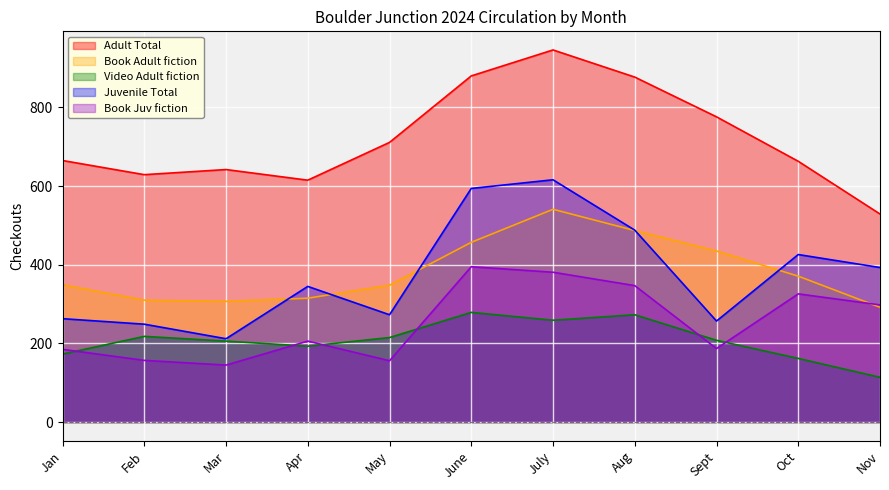

At which category is the sum across all series the highest?

July